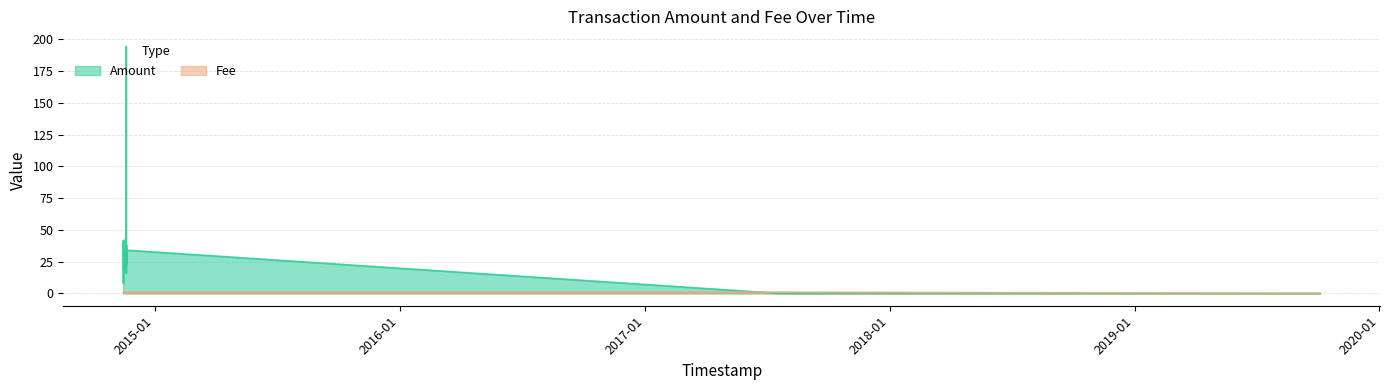

True or false: Amount has more than 0 interior local peaks.

True